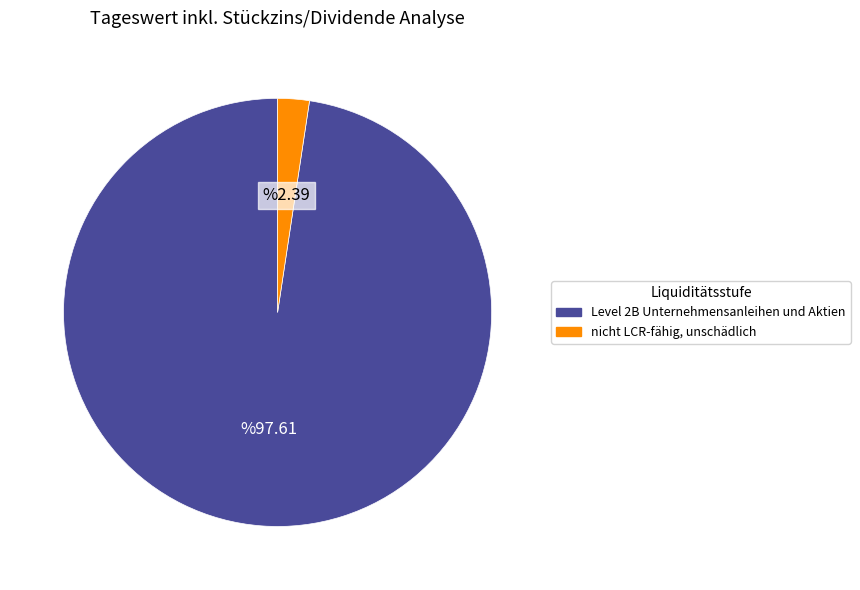

Which category accounts for the majority?

Level 2B Unternehmensanleihen und Aktien